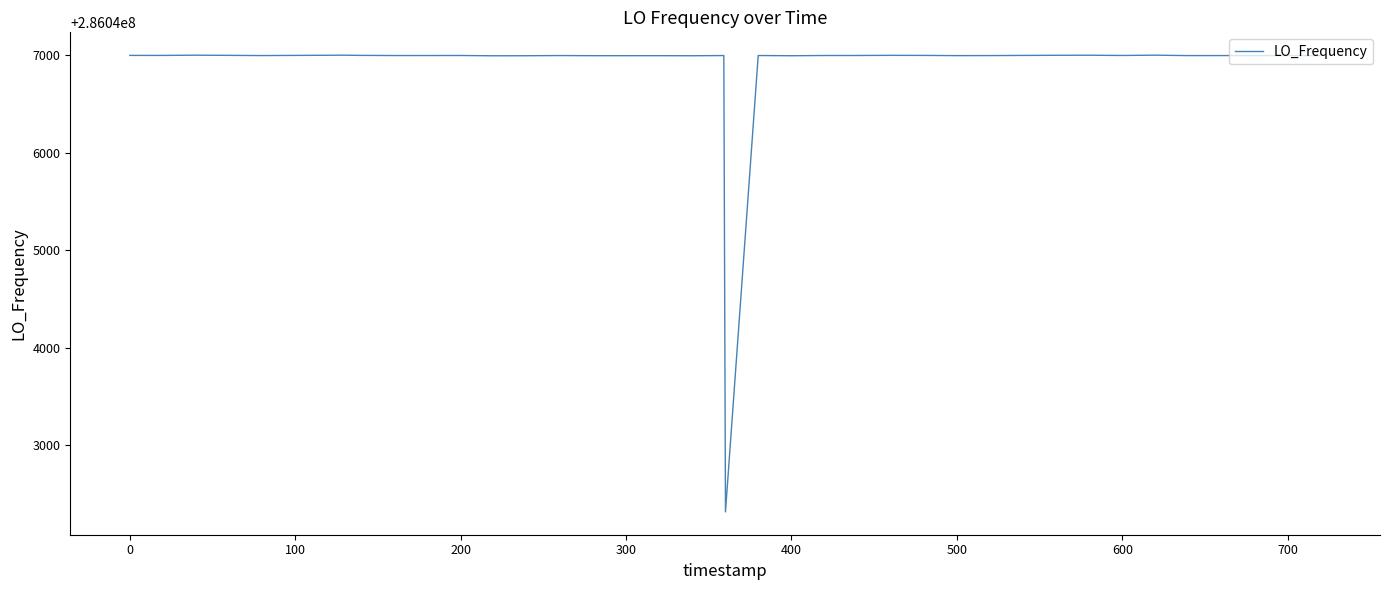

What is the maximum value shown in the chart?

286047002.8